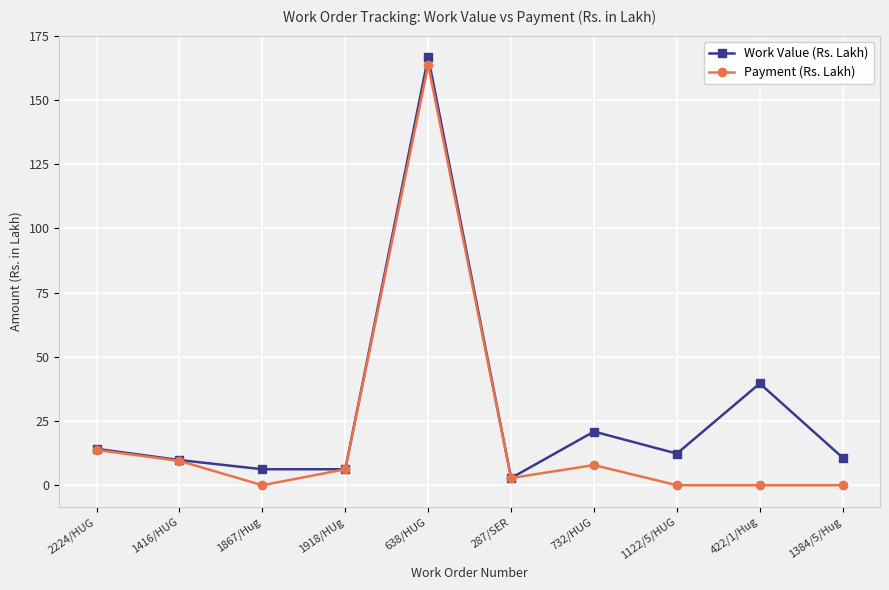

What position from the left is 422/1/Hug?

9